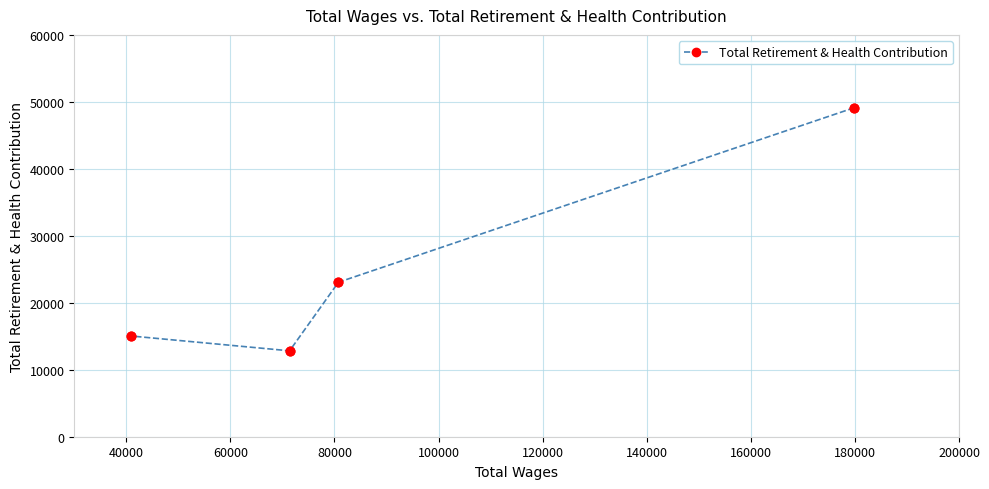

What is the difference between the maximum and minimum values?

36293